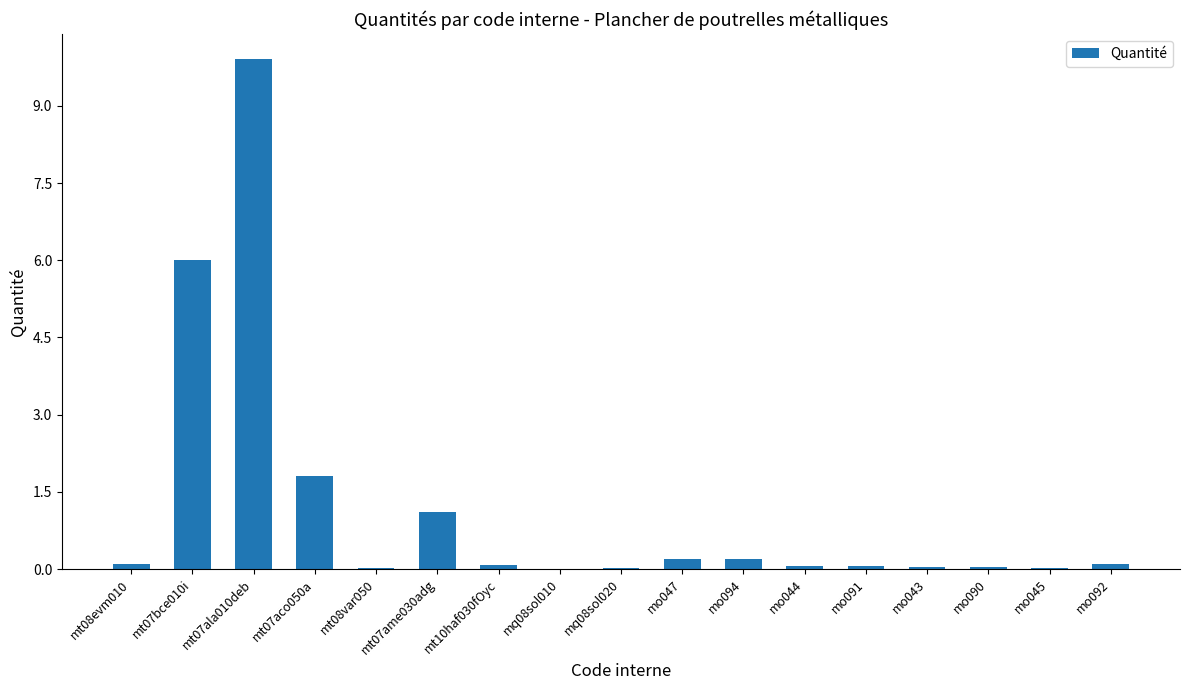

At which category does the chart reach its peak across all series?

mt07ala010deb